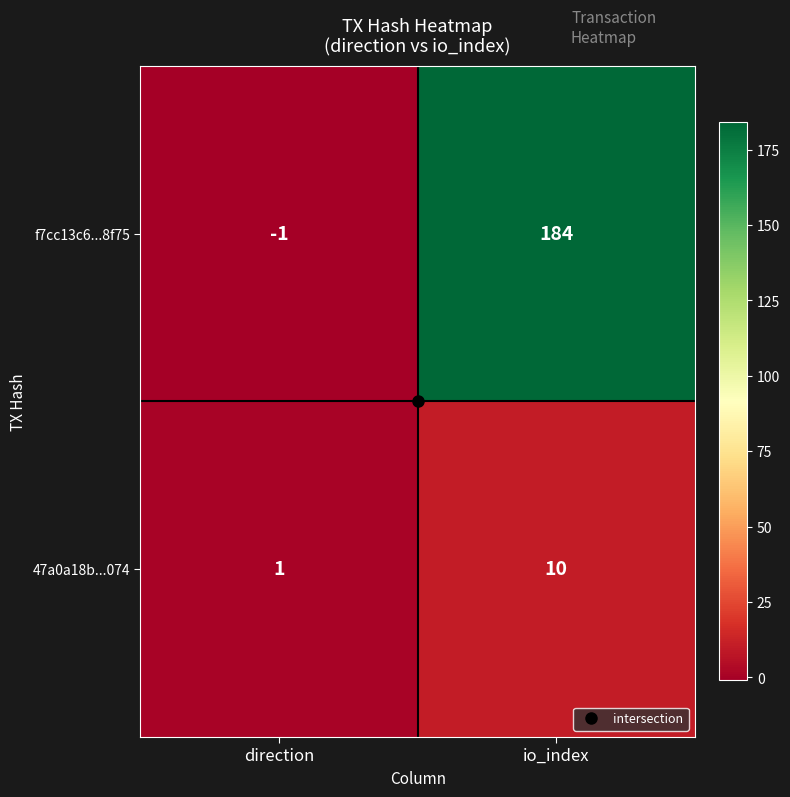

At which label does 47a0a18b...074 reach its minimum?

direction